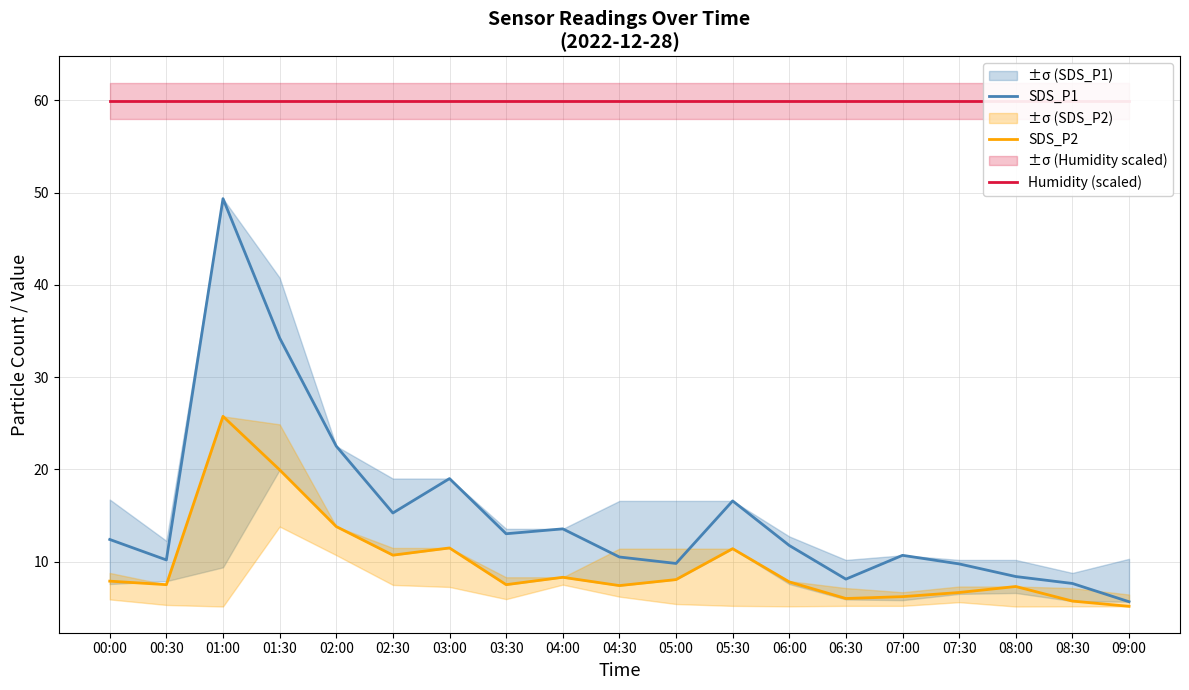

Is the value of Humidity (scaled) at 05:00 greater than the value of SDS_P1 at 00:00?

Yes